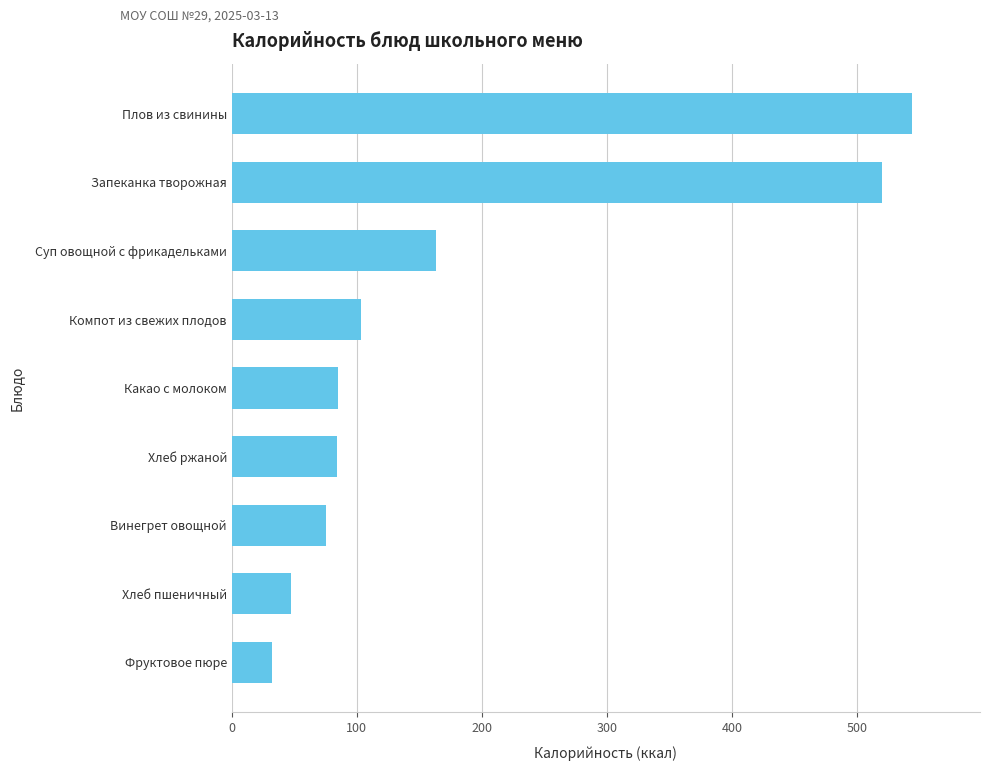

What is the value of the 7th bar from the top?

75